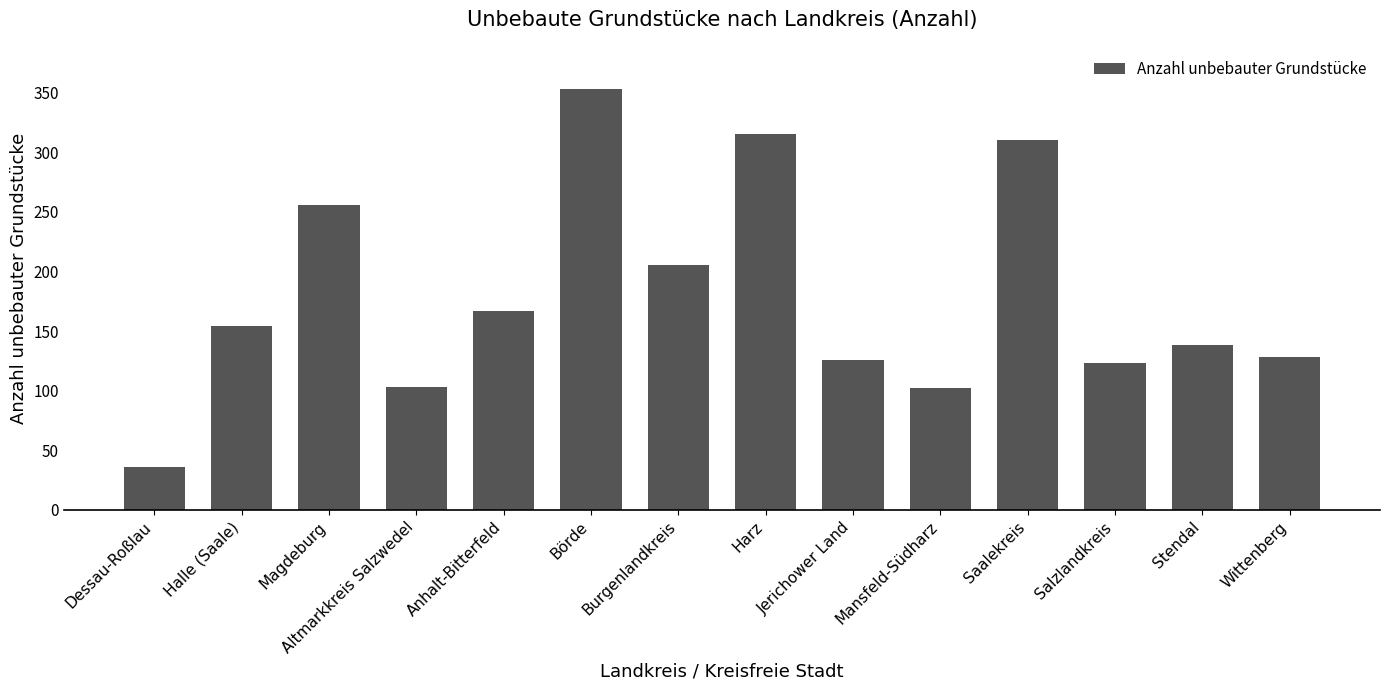

Between Salzlandkreis and Harz, which is larger?

Harz